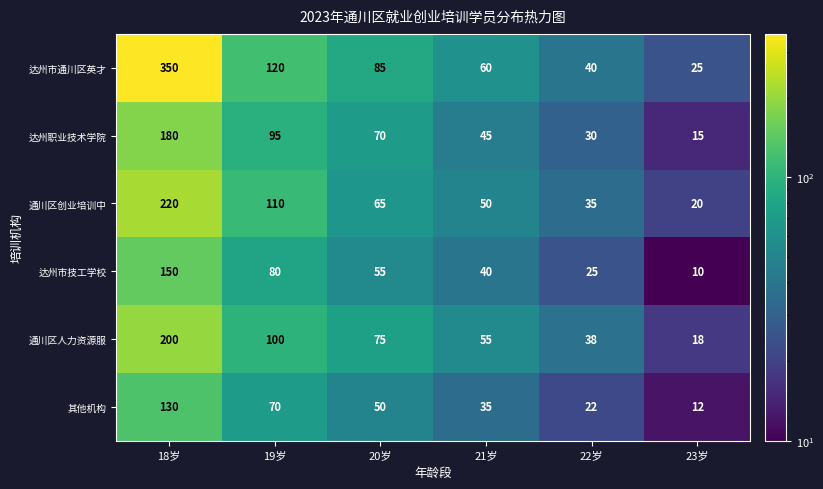

Which series has the largest range (max minus min)?

达州市通川区英才